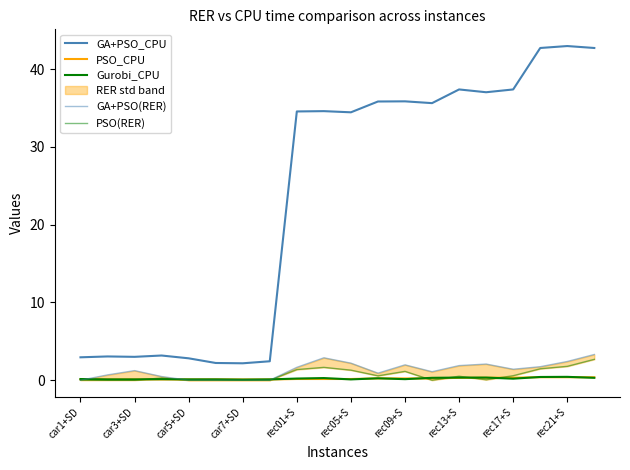

At which label does Gurobi_CPU reach its minimum?

car7+SD